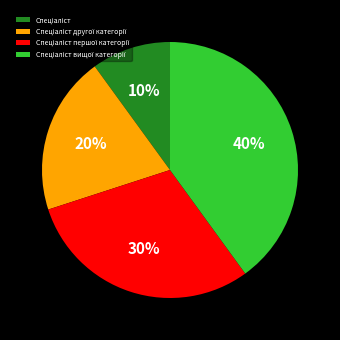

Count the number of slices in the pie.

4